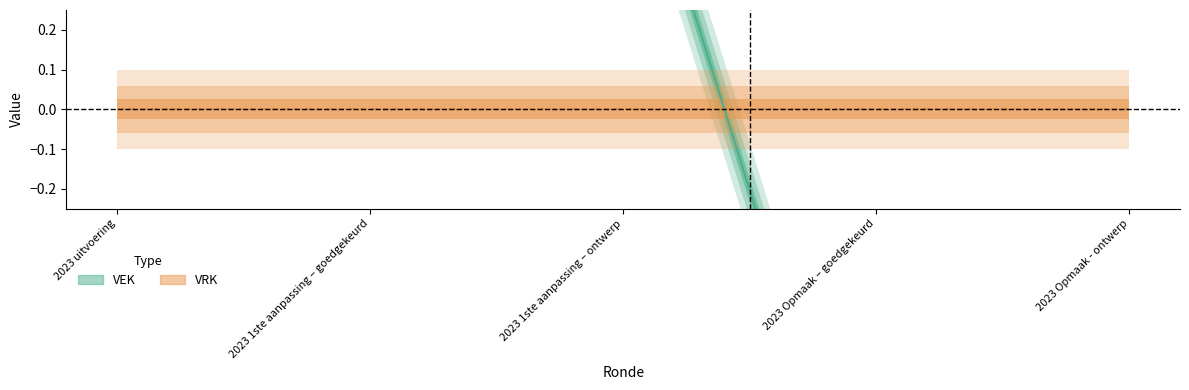

Count the number of categories in the chart.

5